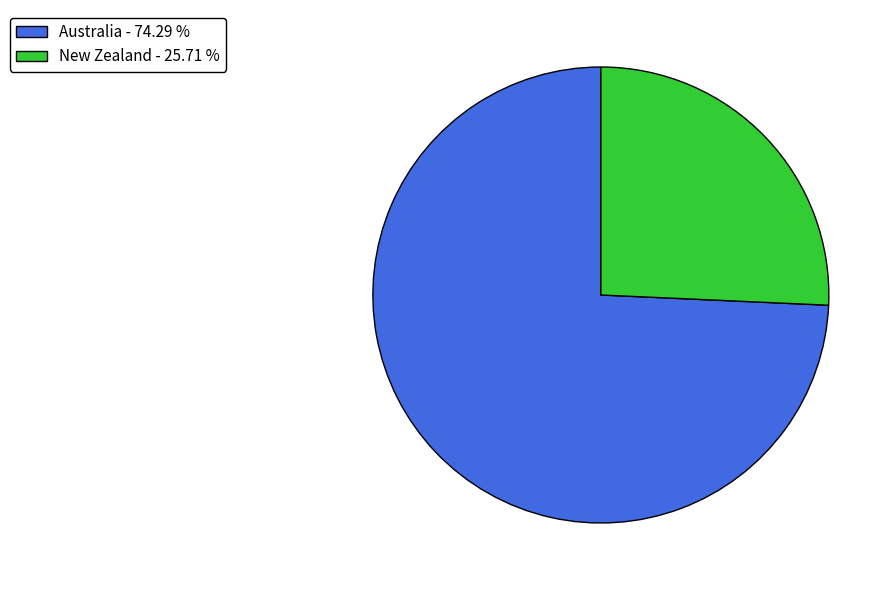

Is there a majority slice in this chart?

Yes